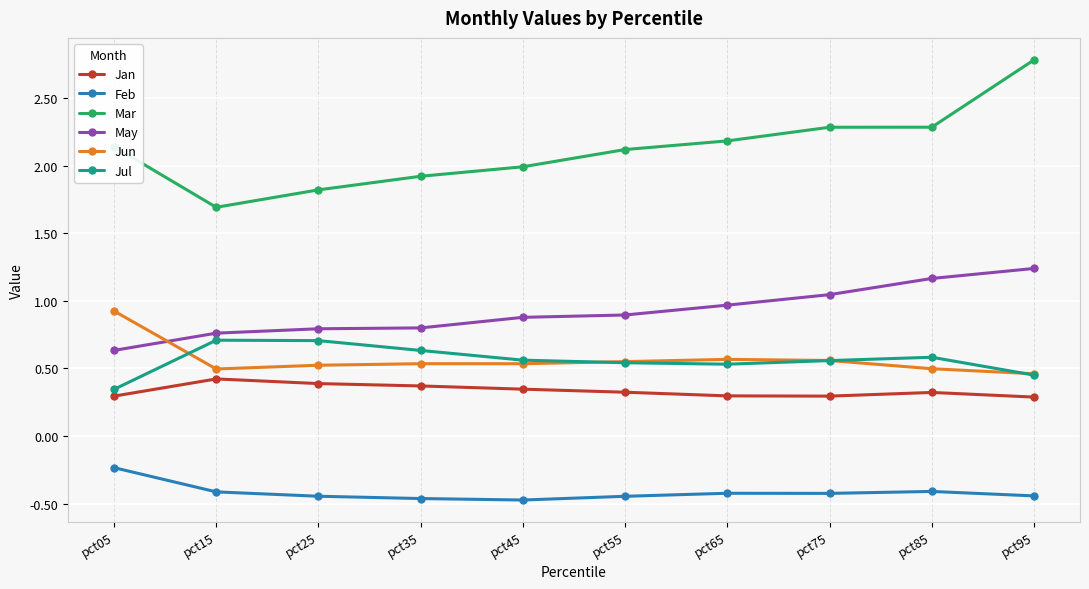

True or false: Jan and May intersect in this chart.

False